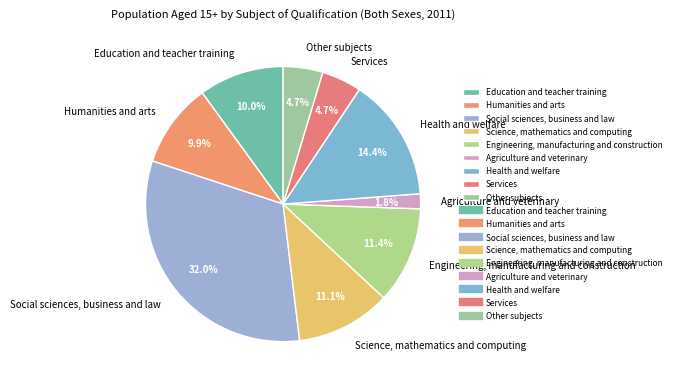

How much of the chart is everything except Other subjects?

95.3%